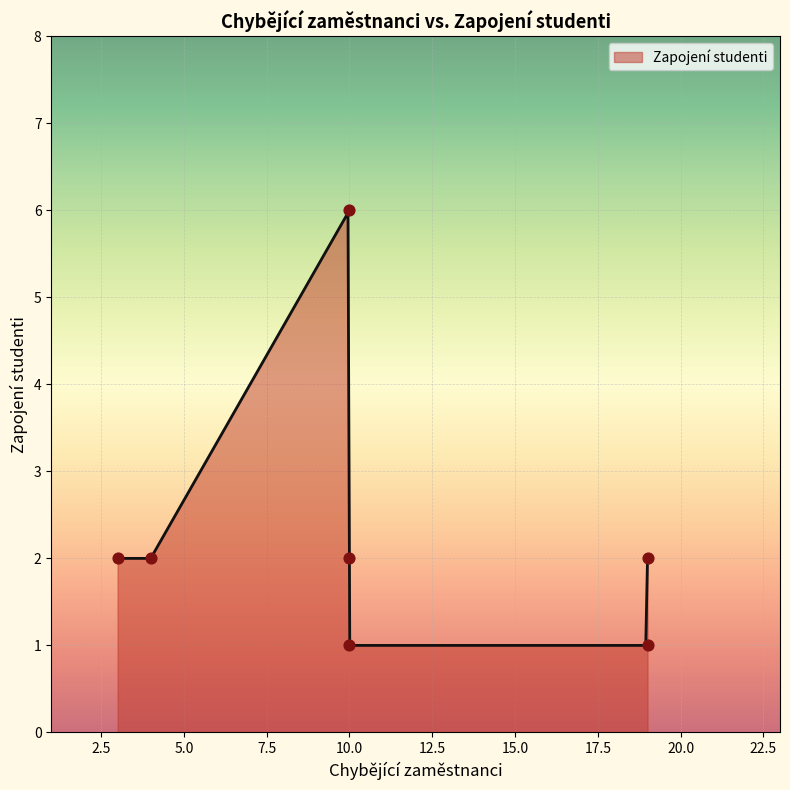

Approximately how many times larger is the value at 19 compared to 3?

0.5